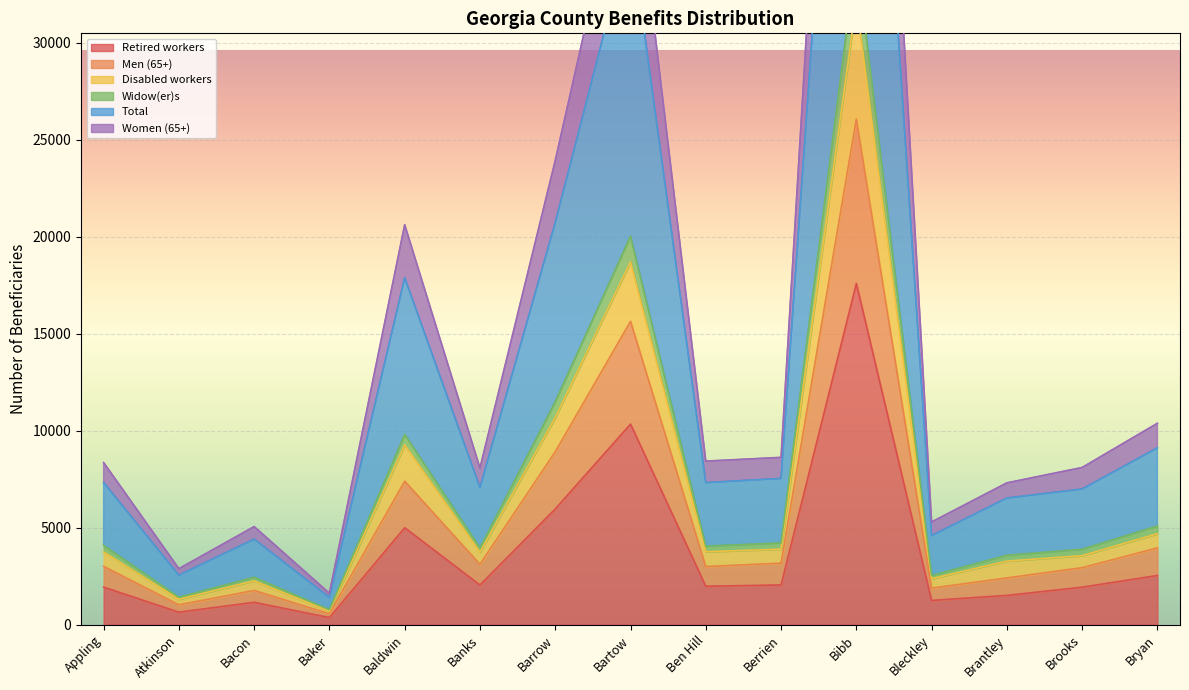

True or false: Retired workers has a value of 5968 at Barrow.

True